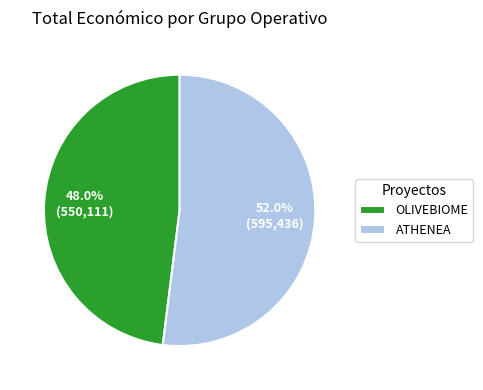

How many segments does this pie chart have?

2